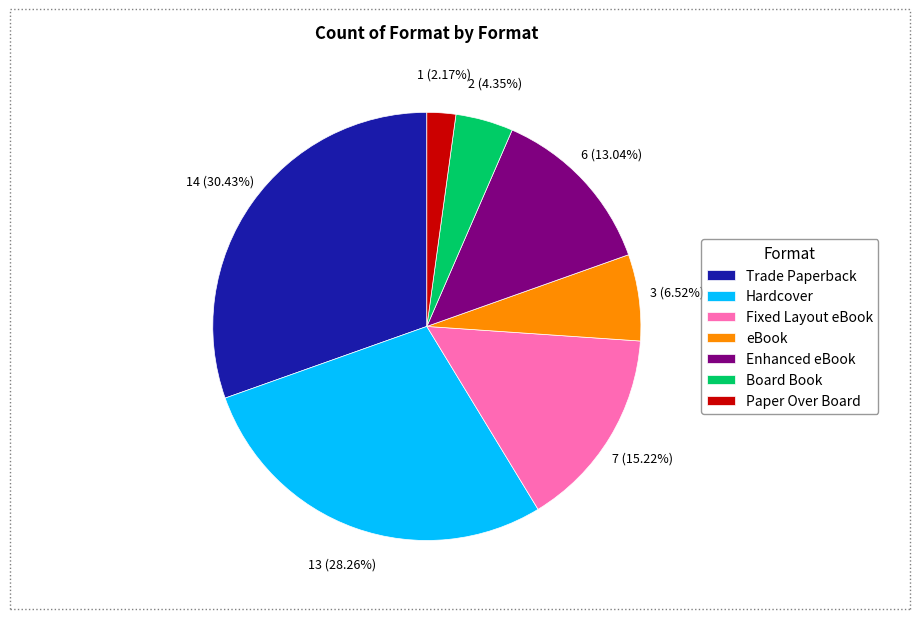

To the nearest percent, what is the difference between the Trade Paperback and Fixed Layout eBook slice percentages?

15%